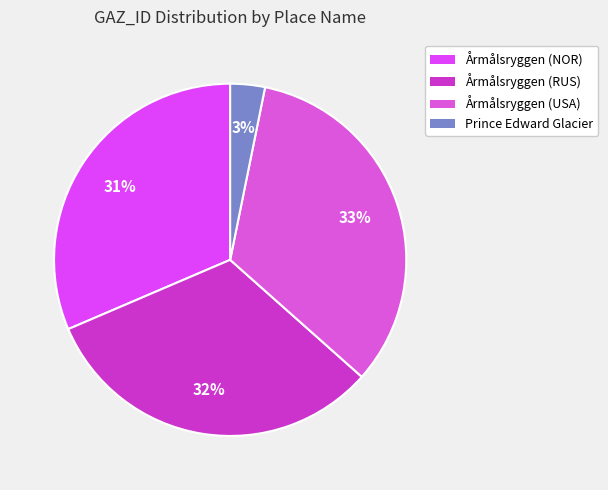

Rank the categories by value from highest to lowest.

Årmålsryggen (USA), Årmålsryggen (RUS), Årmålsryggen (NOR), Prince Edward Glacier